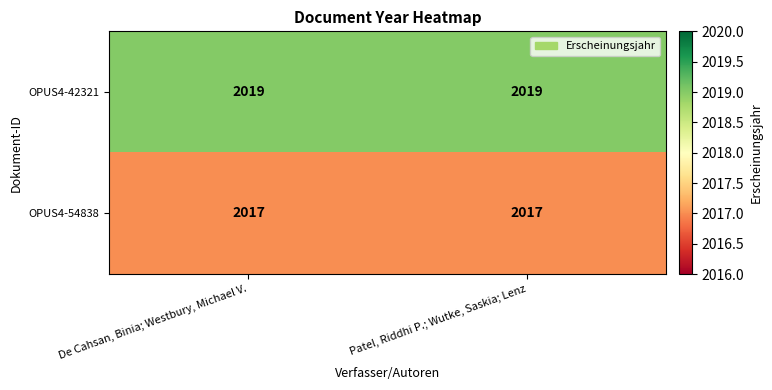

What is the maximum value shown in the chart?

2019